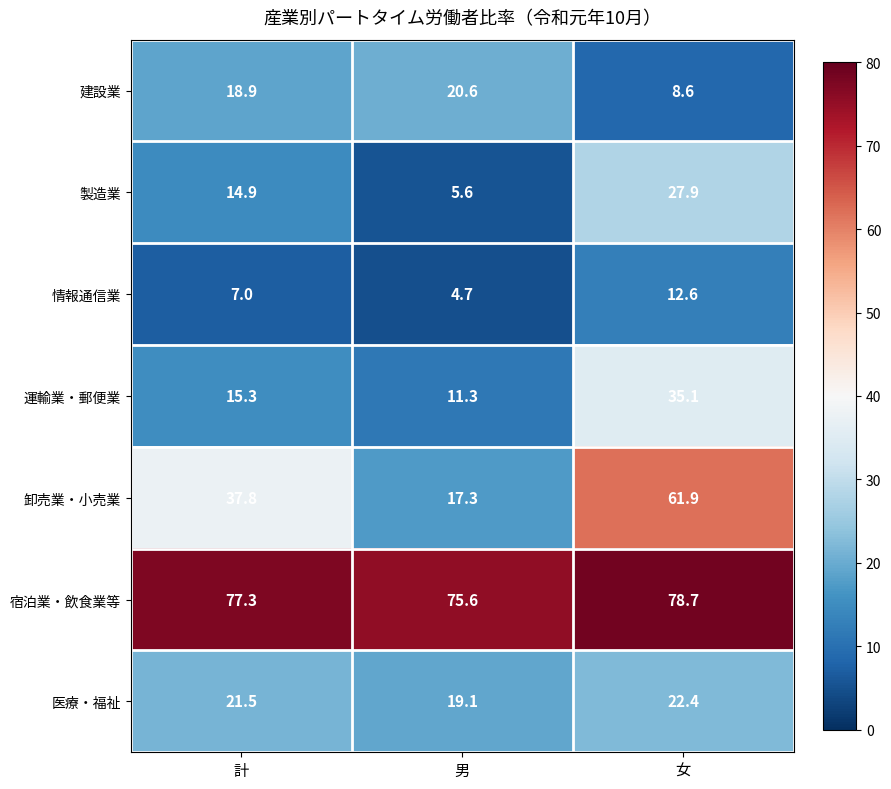

Count the number of categories in the chart.

3